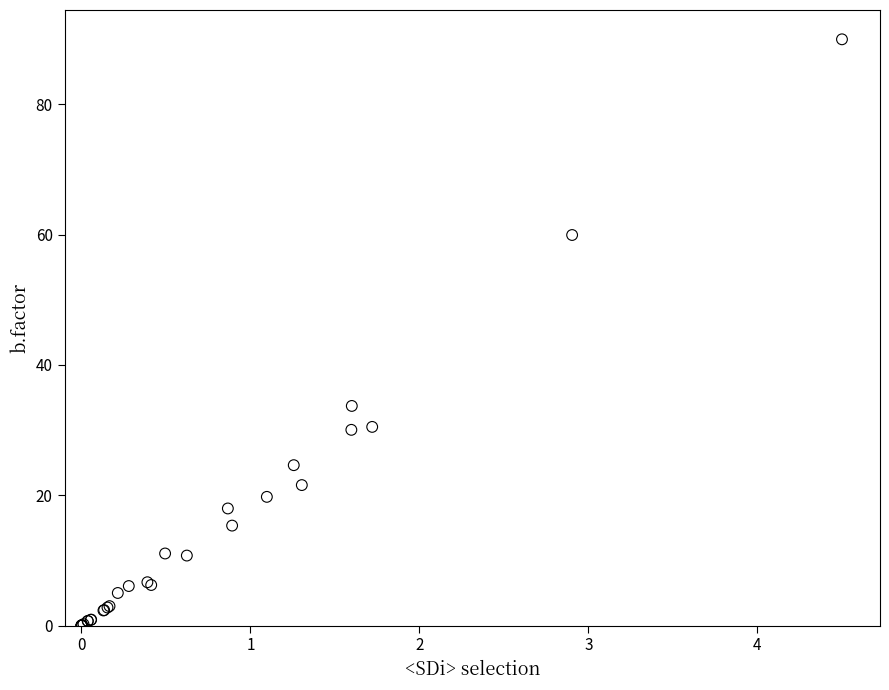

What Y value in the scatter plot is closest to 45?

33.7